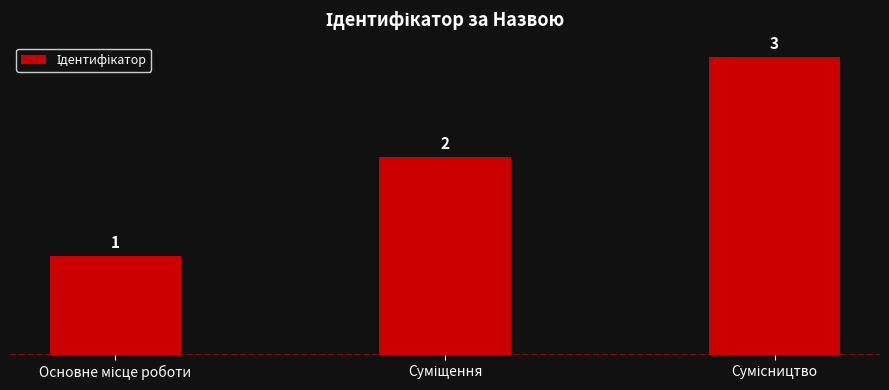

What is the maximum value shown in the chart?

3